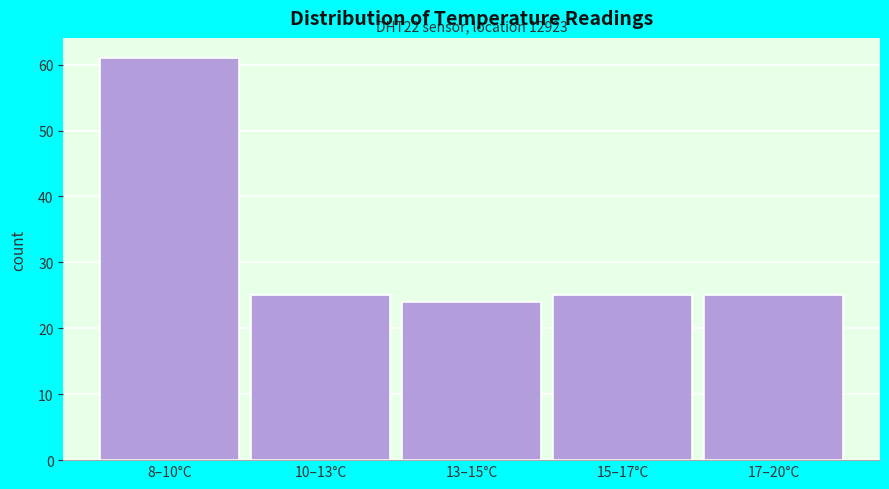

Reading left to right, transcribe all the data shown in this chart.

8–10°C=61	10–13°C=25	13–15°C=24	15–17°C=25	17–20°C=25